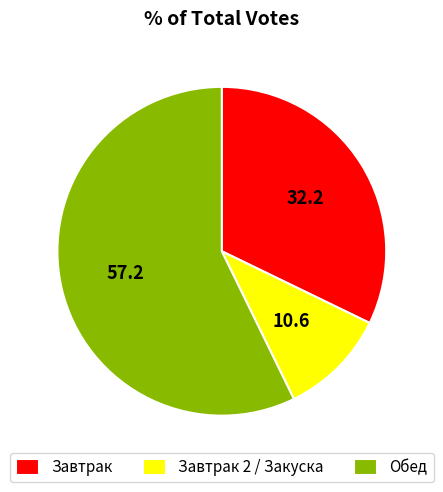

Is there any slice that represents more than half of the pie?

Yes